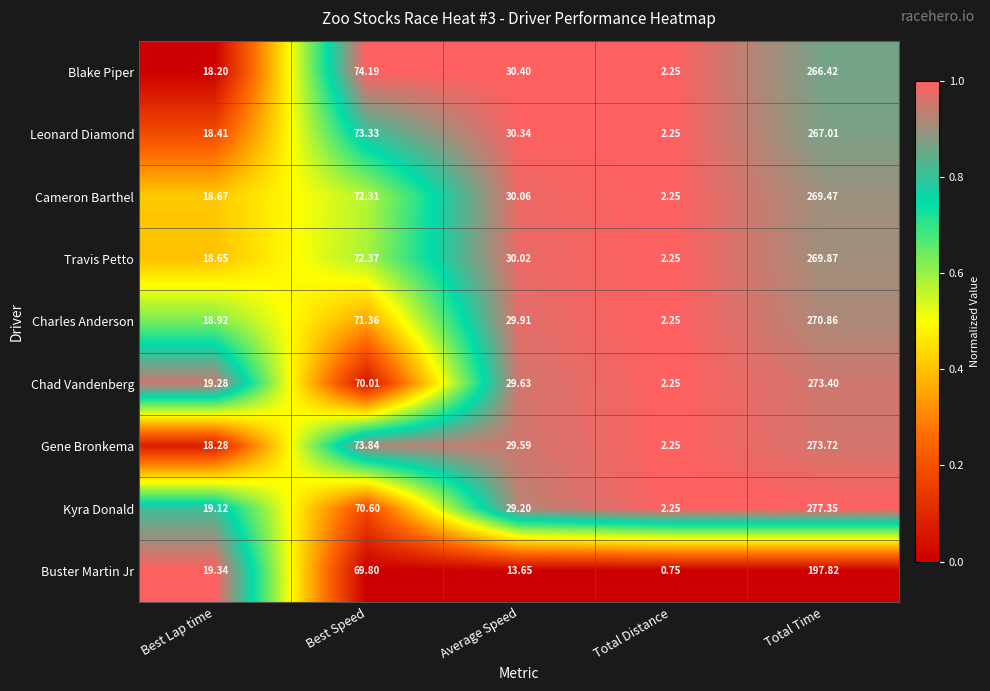

At which label does Gene Bronkema first exceed 29?

Best Speed